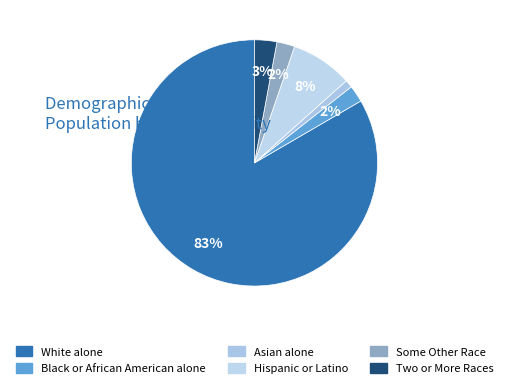

How many segments does this pie chart have?

6